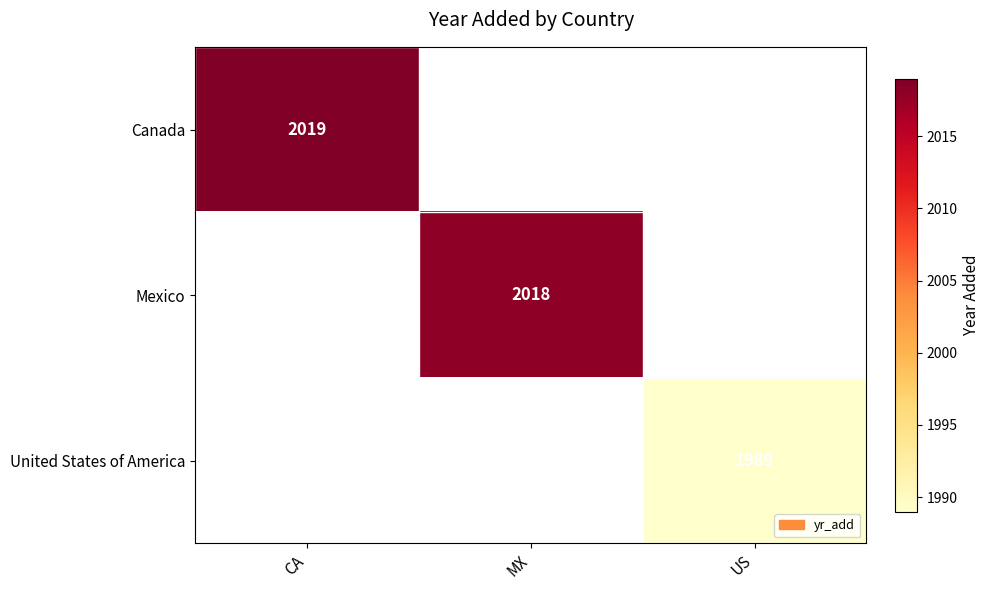

Is it true that United States of America equals 2881.8 at US?

False